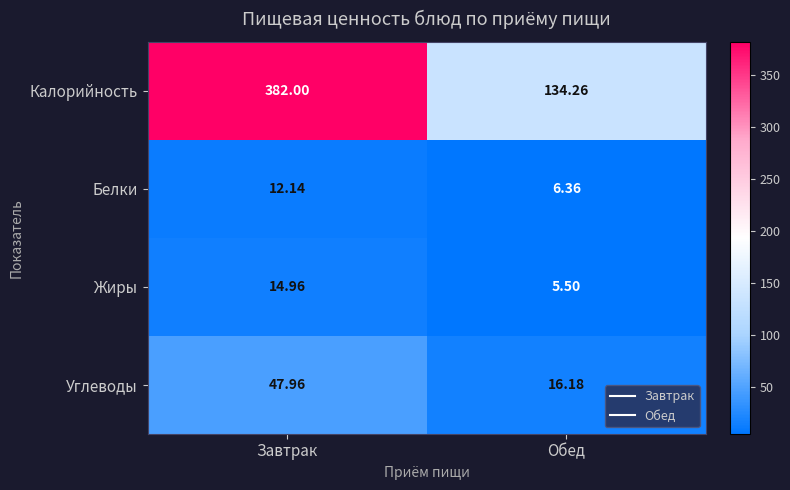

At which label does Жиры reach its peak?

Завтрак